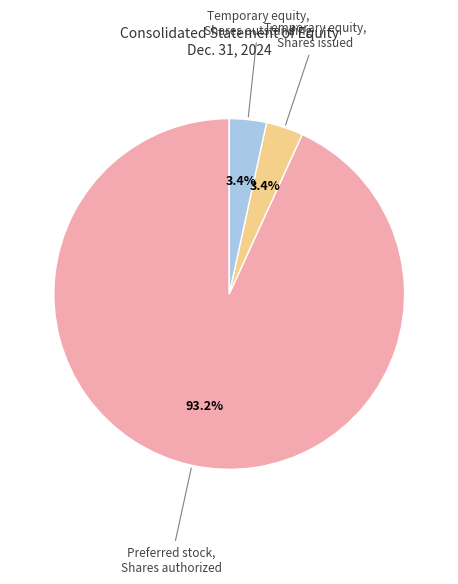

Is there a majority slice in this chart?

Yes